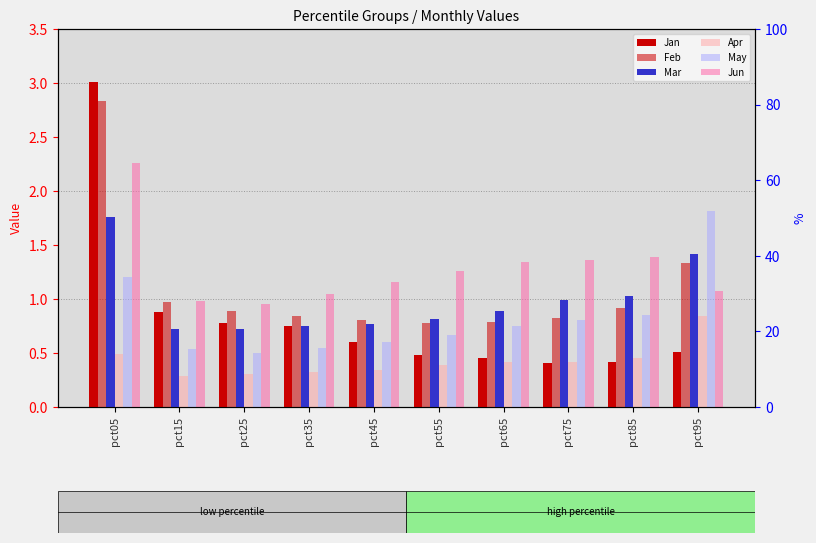

How many bars are there in total?

60